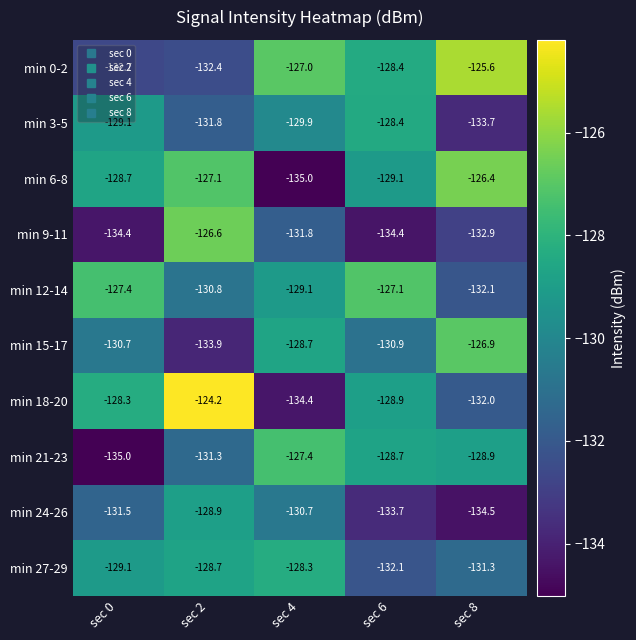

True or false: min 27-29 has a value of -49.8 at sec 0.

False